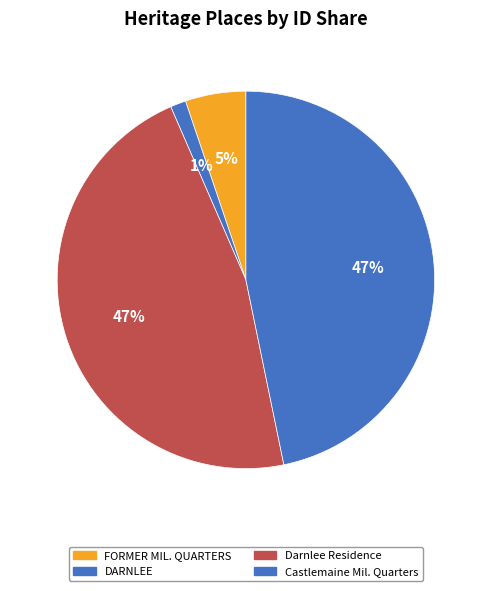

To the nearest percent, what is the combined percentage of DARNLEE and Darnlee Residence?

48%